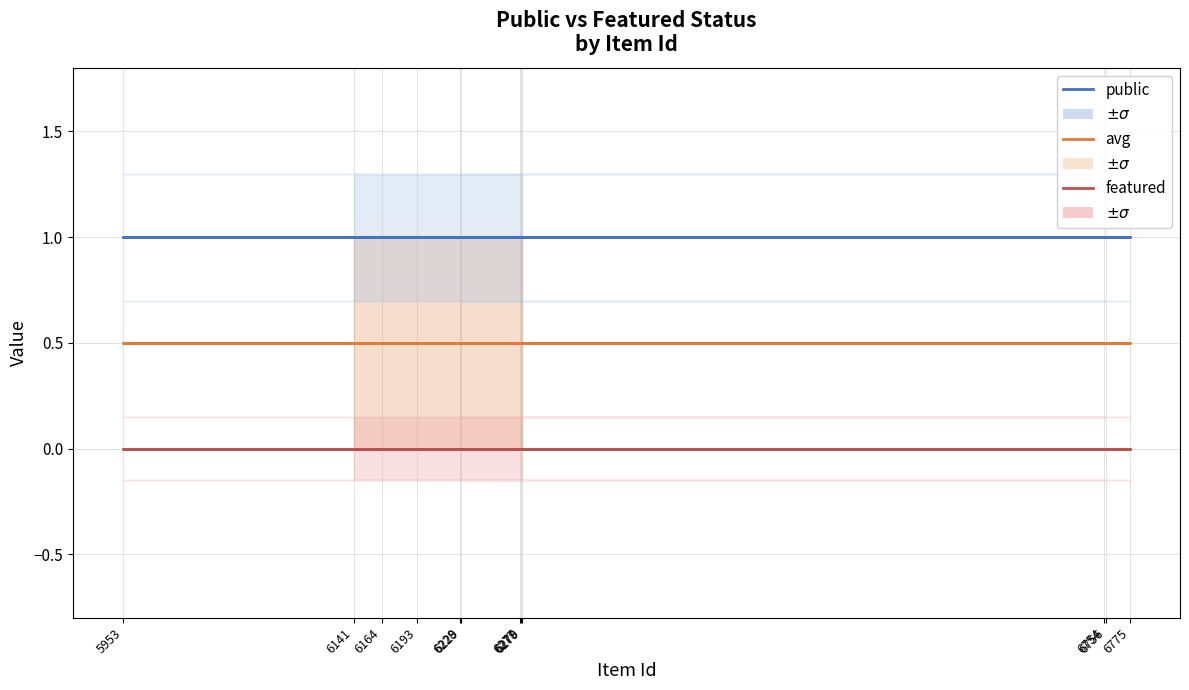

What are all the series names shown in the legend?

public, featured, avg